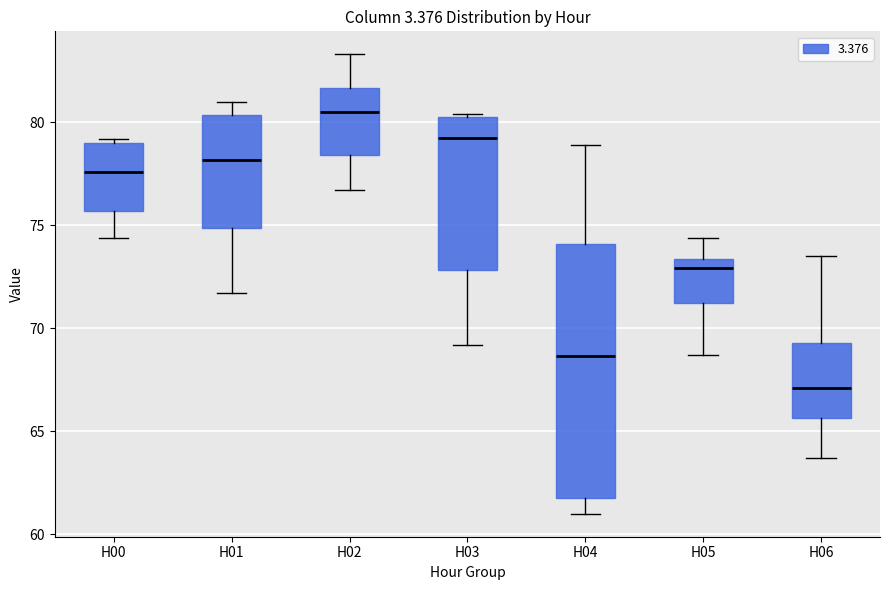

Which box's median line is the highest?

H02